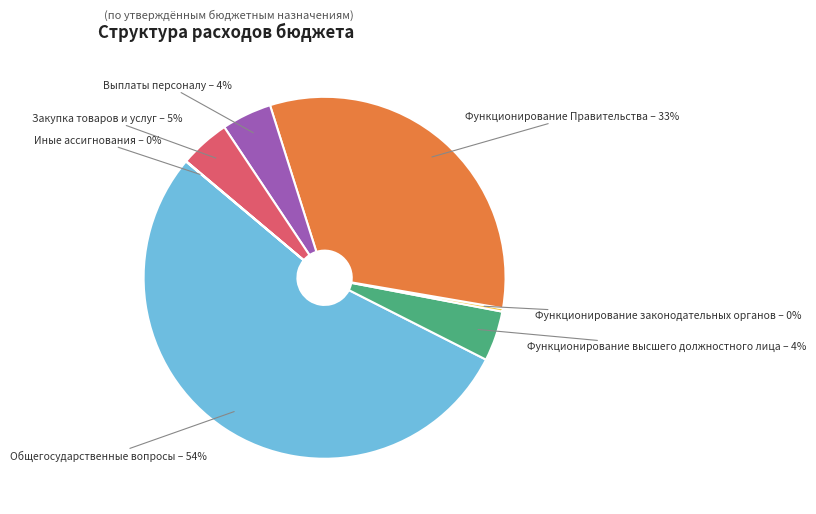

Which category accounts for the majority?

Общегосударственные вопросы